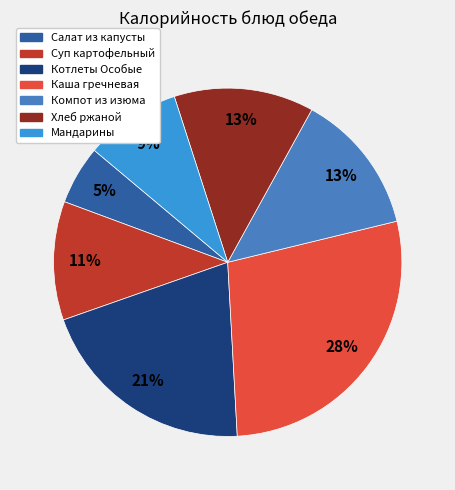

To the nearest percent, what is the difference between the Хлеб ржаной and Котлеты Особые slice percentages?

8%